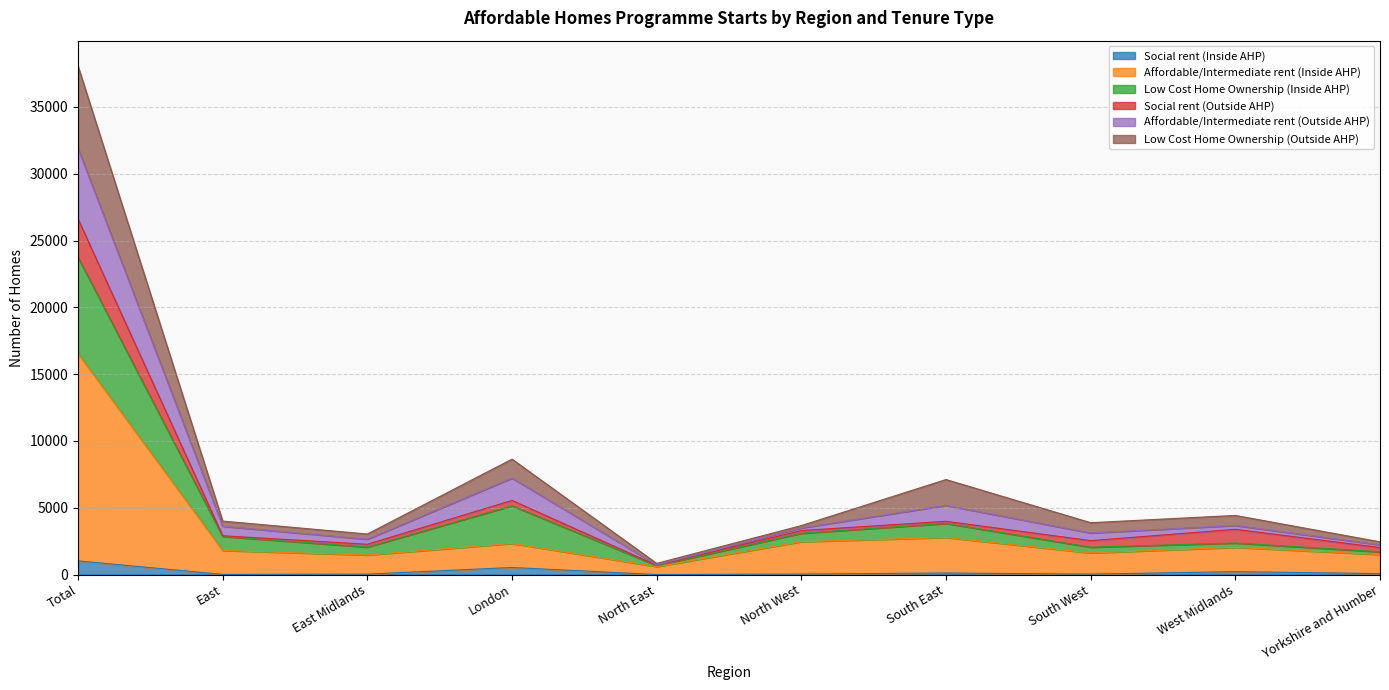

Where is the first local minimum for Affordable/Intermediate rent (Outside AHP)?

East Midlands